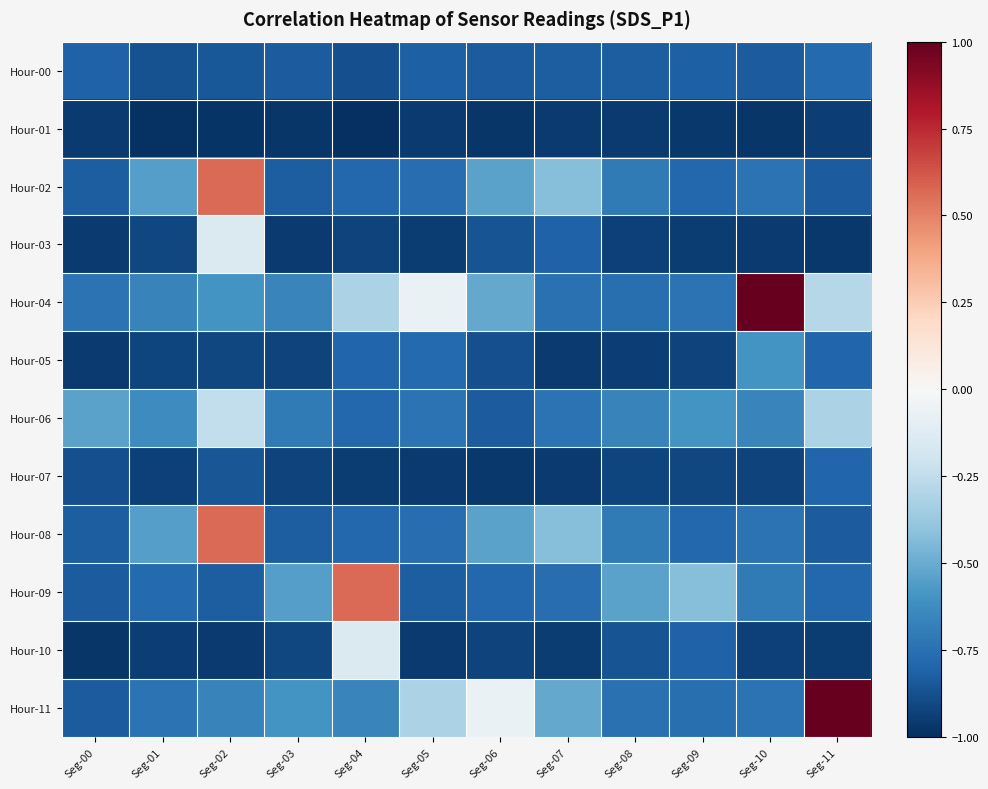

What is the difference between the highest and lowest values at Seg-03?

0.4